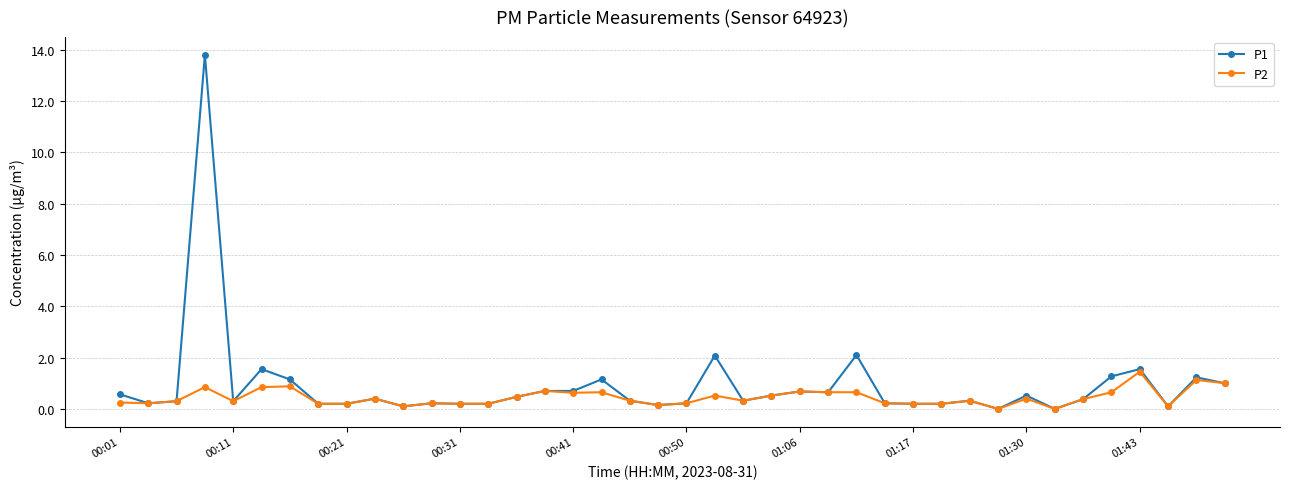

True or false: P1 has more than 2 points higher than both neighbors.

True